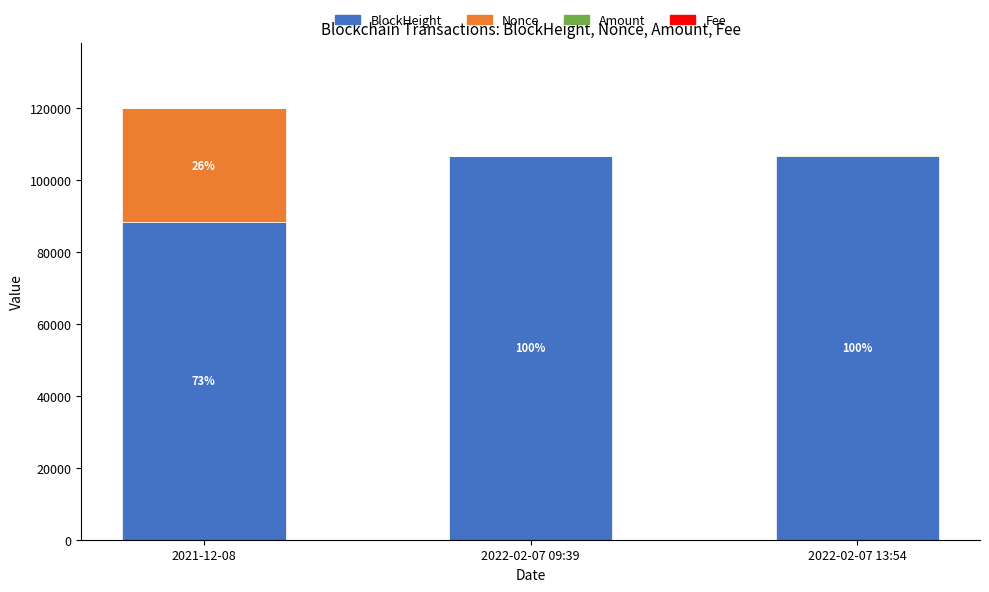

At which category is the sum across all series the highest?

2021-12-08